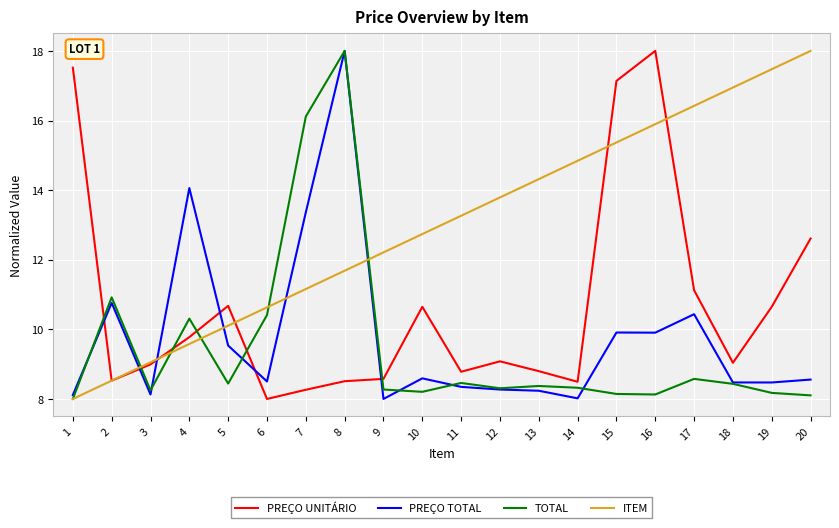

Between 3 and 6, which series saw the biggest shift?

TOTAL